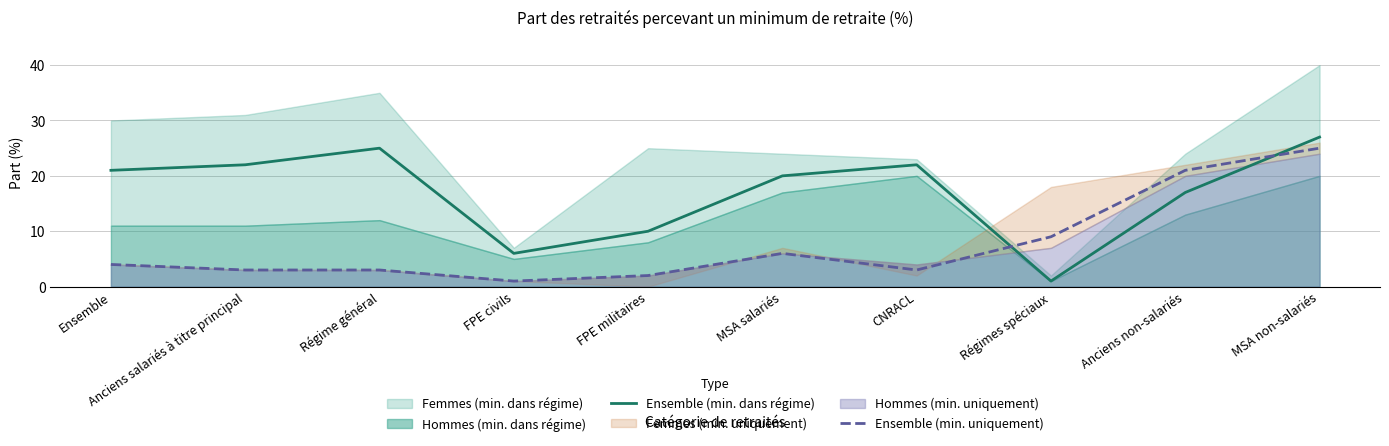

True or false: Ensemble (min. uniquement) has more than 2 interior local peaks.

False